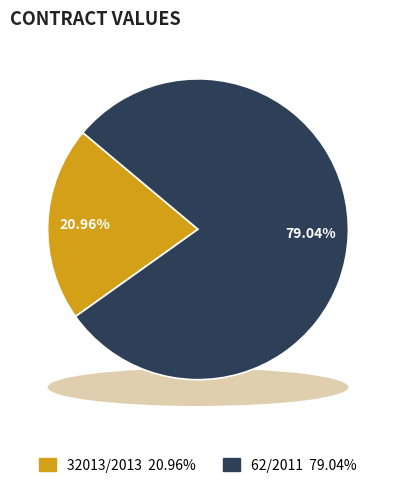

How many slices are in this pie chart?

2